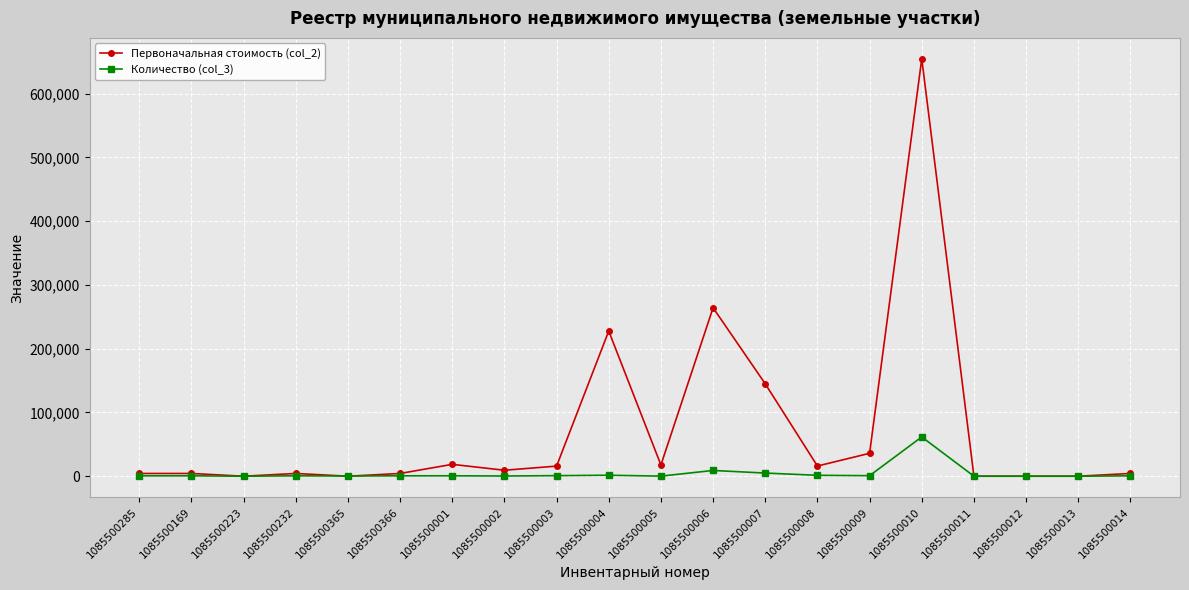

True or false: Количество (col_3) has more than 1 points higher than both neighbors.

True